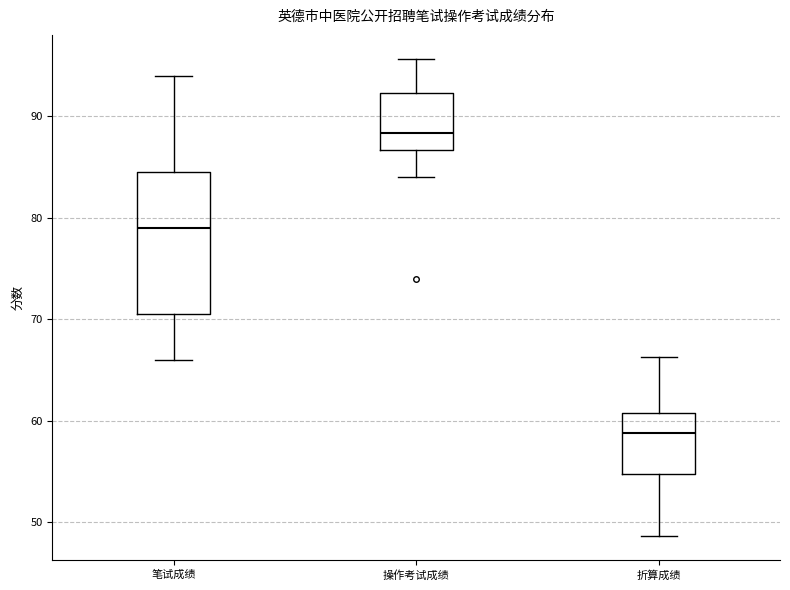

Where is the lower edge of the box for 折算成绩 on the y-axis? The values are not printed on the chart, so give them approximately, as read against the axis.

55